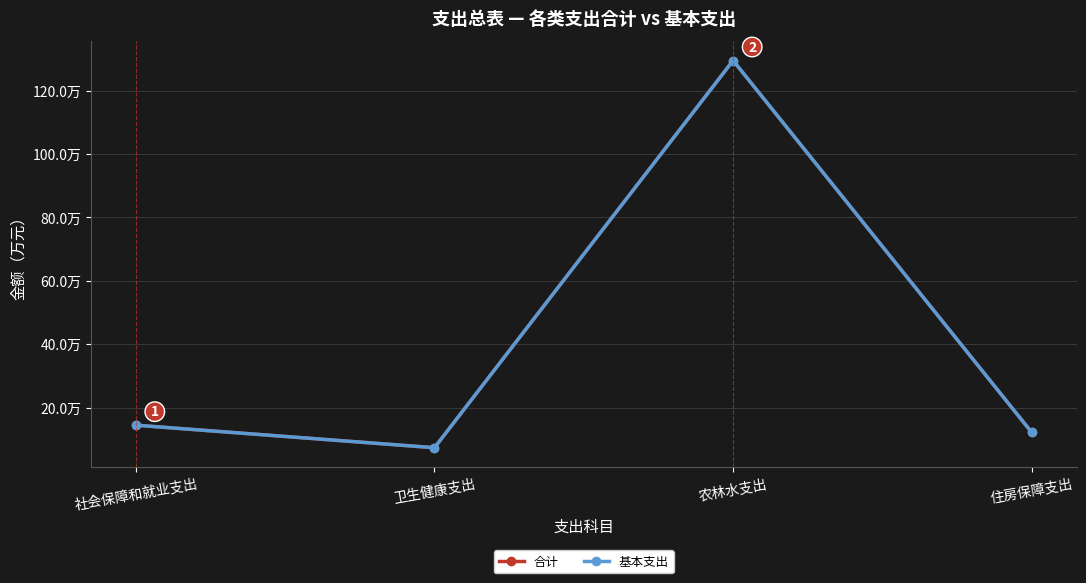

Count the number of data series in this chart.

2